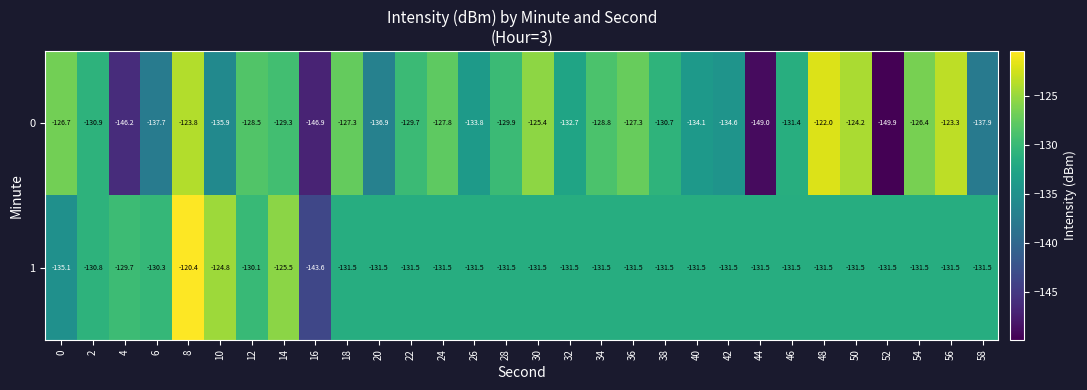

Is the value of 0 at 48 greater than the value of 1 at 52?

Yes